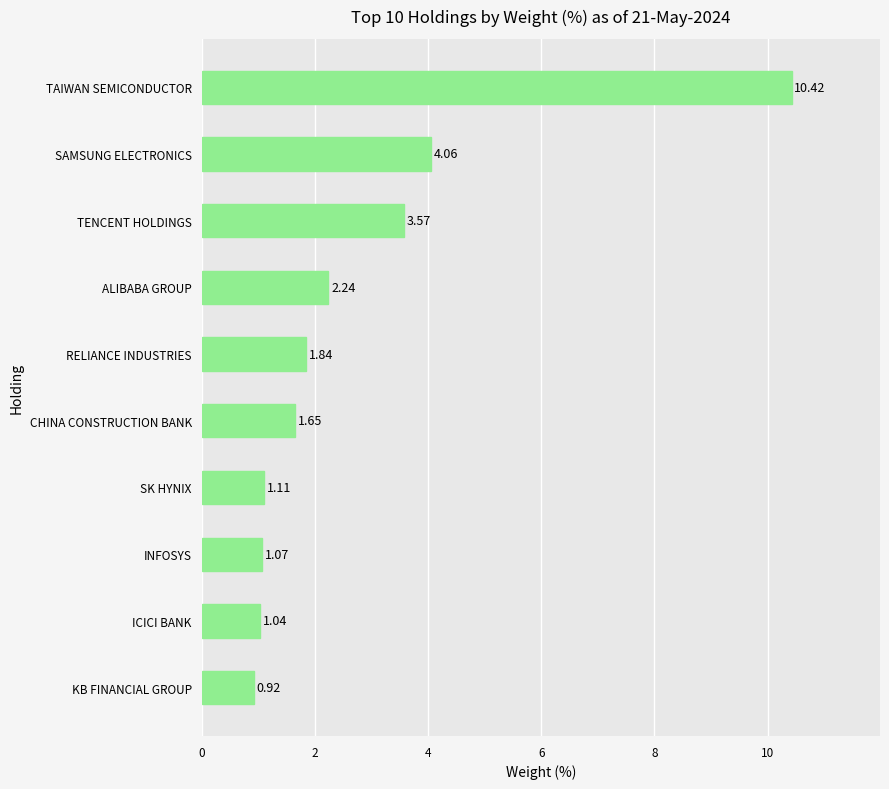

Rank the categories by value from lowest to highest.

KB FINANCIAL GROUP, ICICI BANK, INFOSYS, SK HYNIX, CHINA CONSTRUCTION BANK, RELIANCE INDUSTRIES, ALIBABA GROUP, TENCENT HOLDINGS, SAMSUNG ELECTRONICS, TAIWAN SEMICONDUCTOR